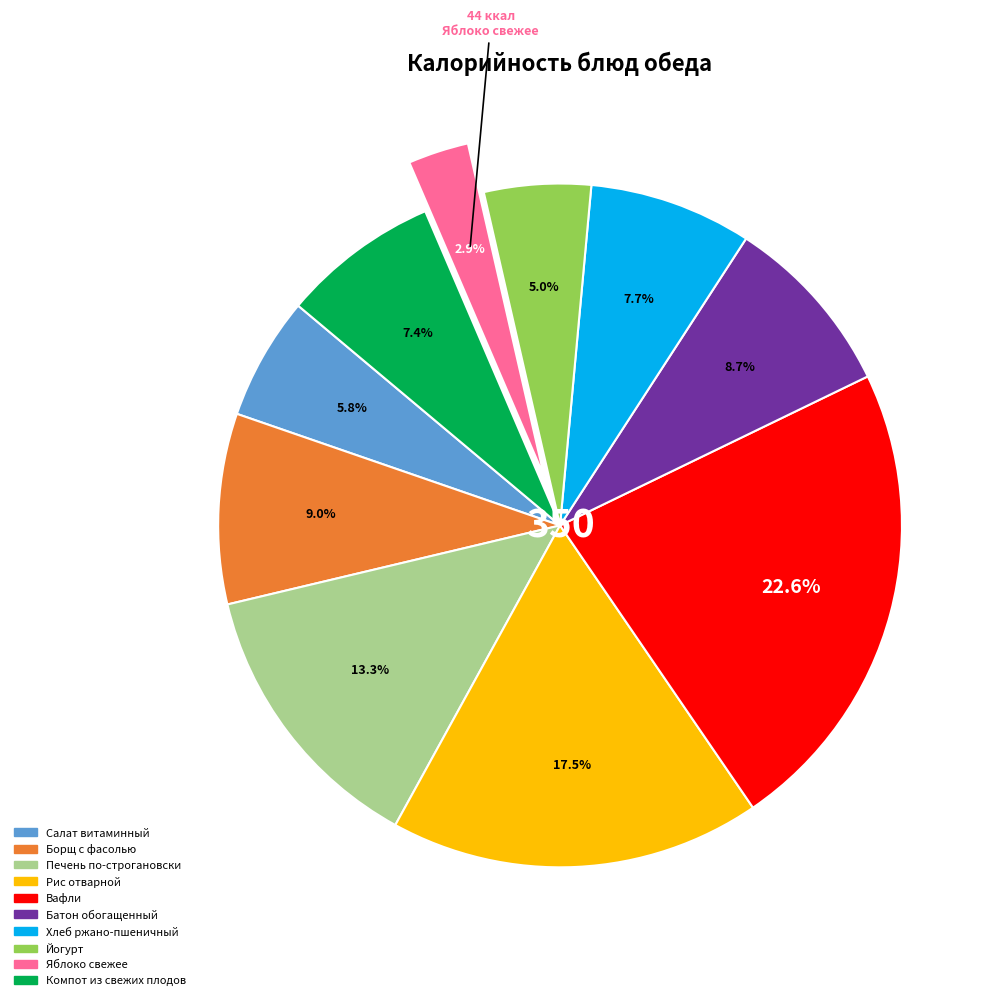

To the nearest percent, what is the combined percentage of Печень по-строгановски and Вафли?

36%